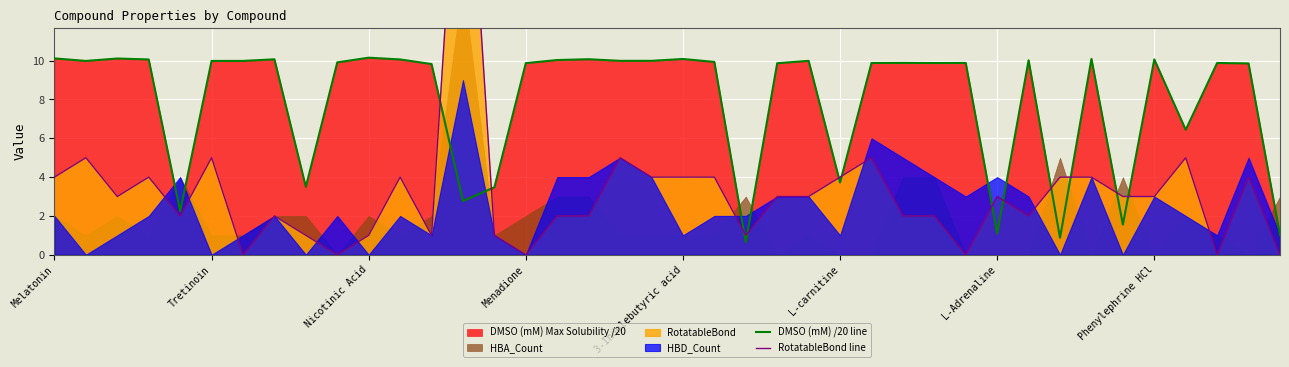

The DMSO (mM) /20 line series shows 3.7 at L-carnitine. True or false?

True